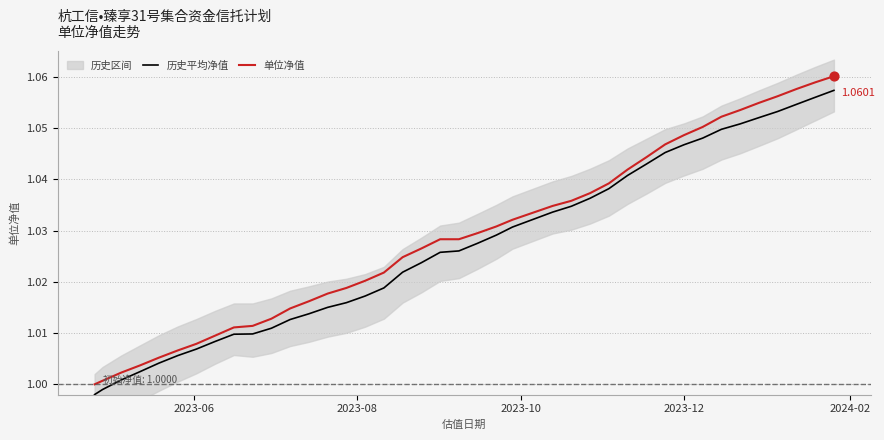

At how many categories does at least one series exceed 1?

39